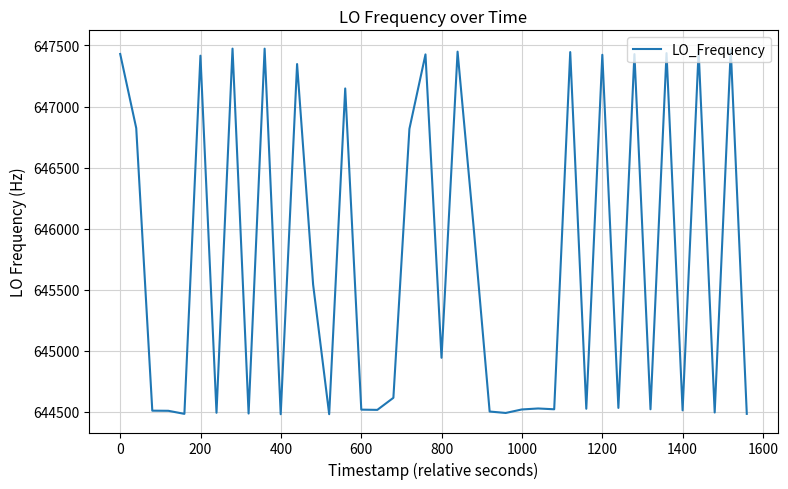

What is the difference between the maximum and minimum values?

2995.0